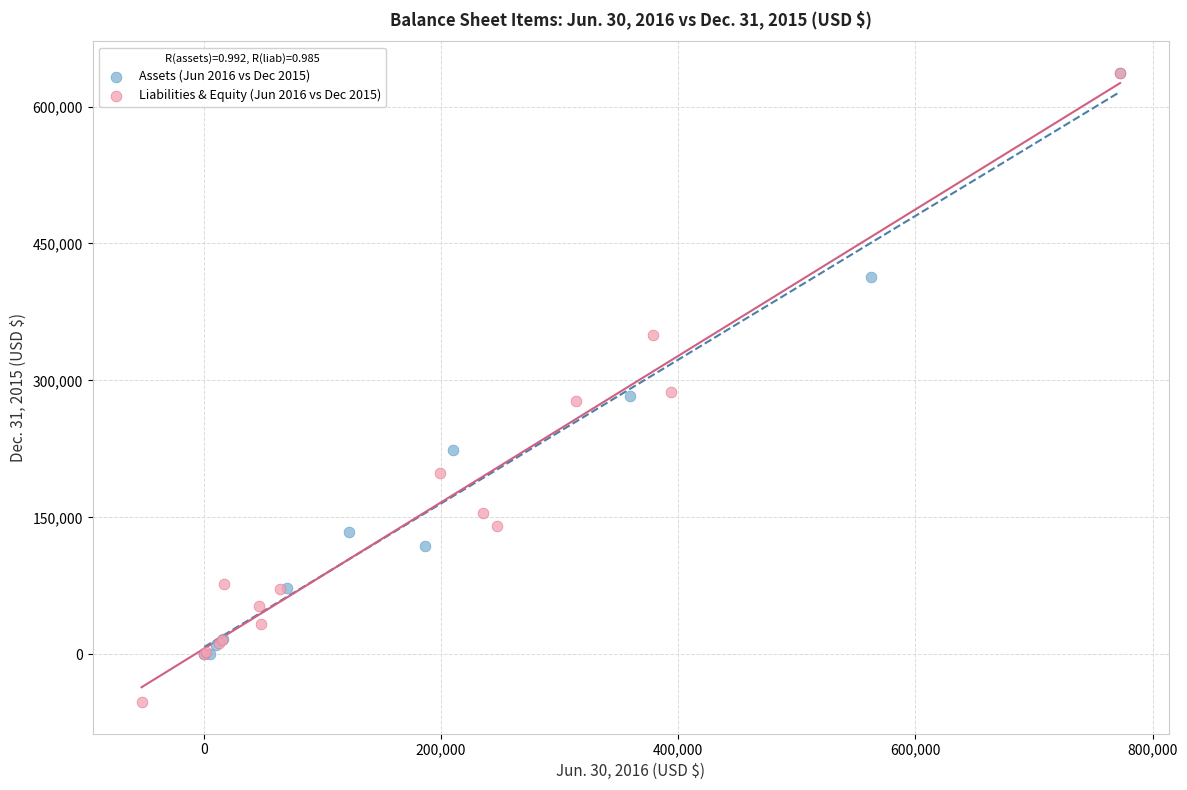

Which series reaches the minimum Y coordinate?

Liabilities & Equity (Jun 2016 vs Dec 2015)